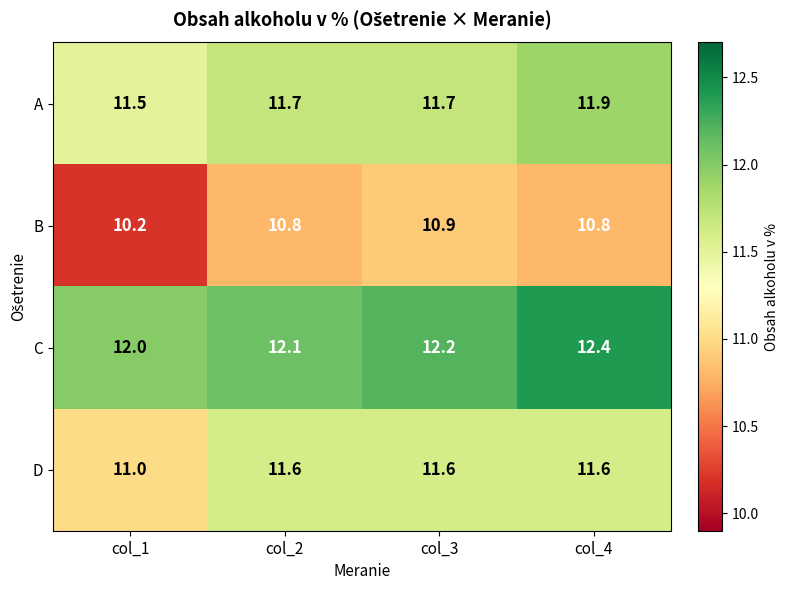

True or false: C has a value of 4.0 at col_3.

False